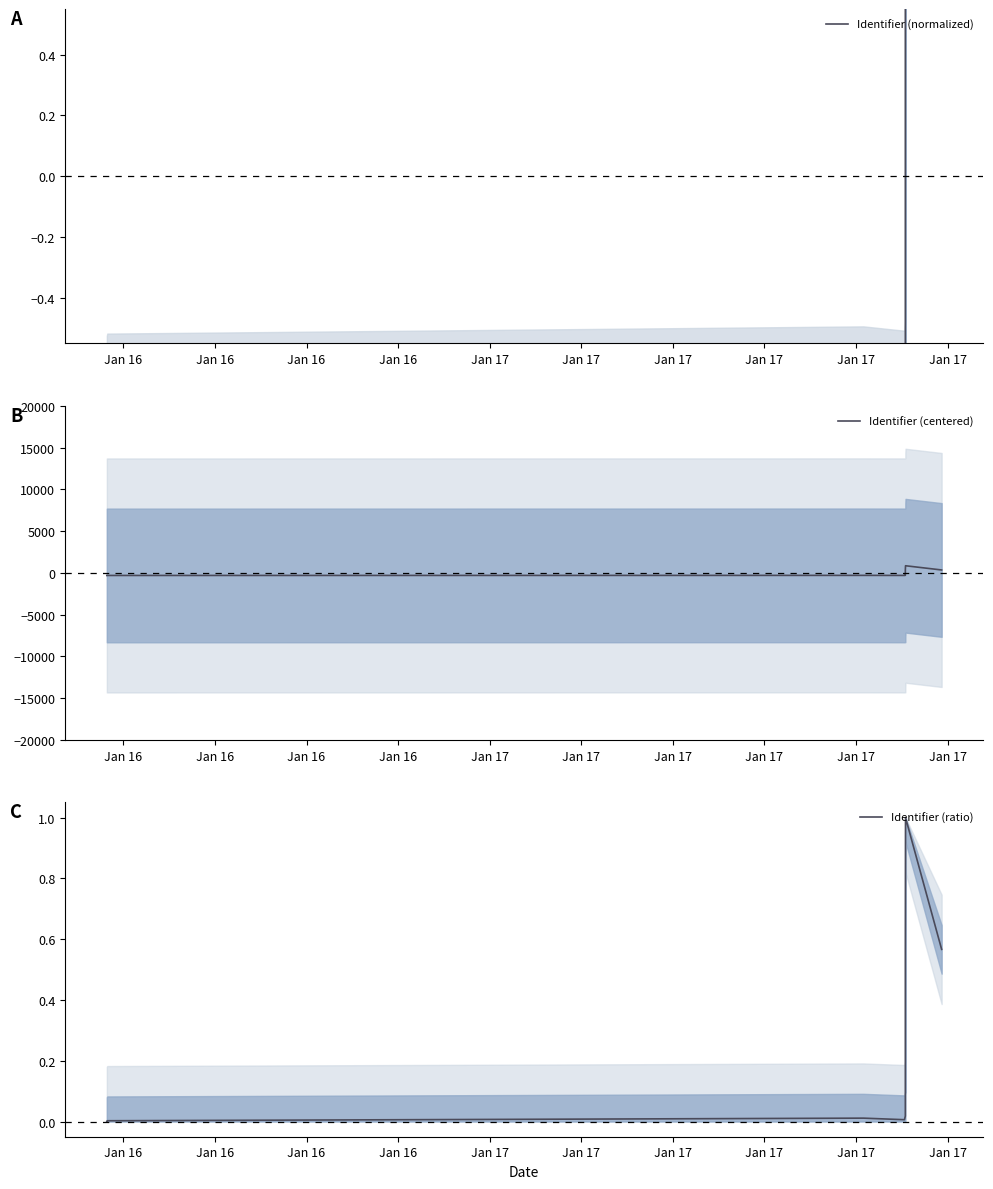

Is it true that Identifier (ratio) equals 0.5 at Jan 16?

False